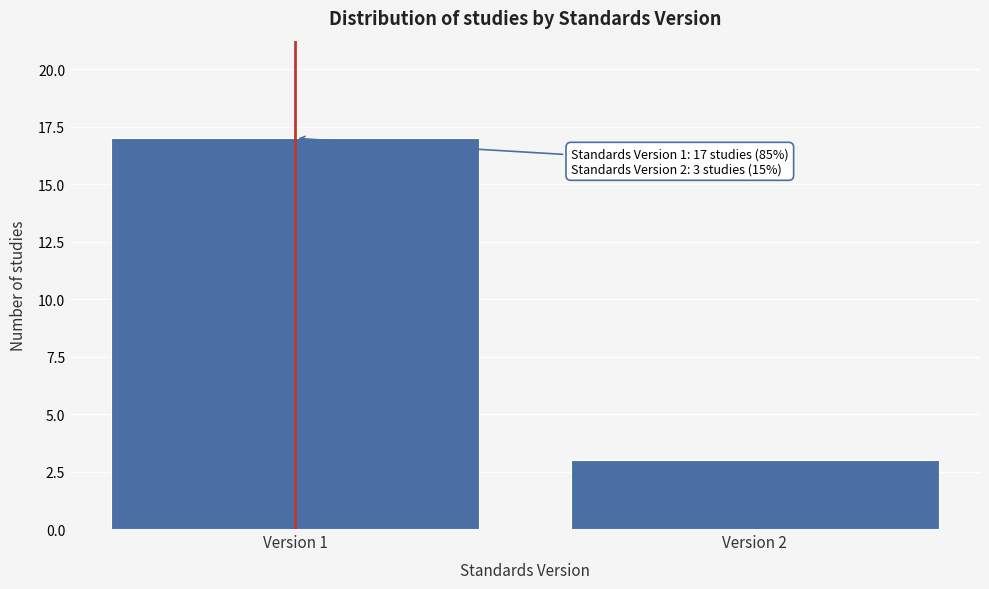

Reading right to left, list all the values displayed in this chart.

Version 2=3	Version 1=17